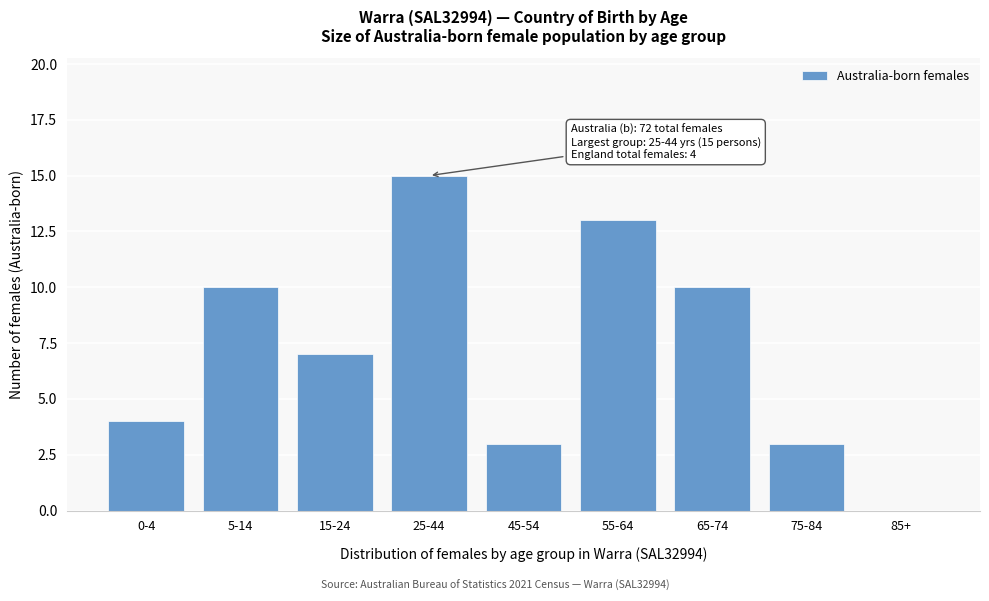

Reading left to right, transcribe all the data shown in this chart.

0-4=4	5-14=10	15-24=7	25-44=15	45-54=3	55-64=13	65-74=10	75-84=3	85+=0